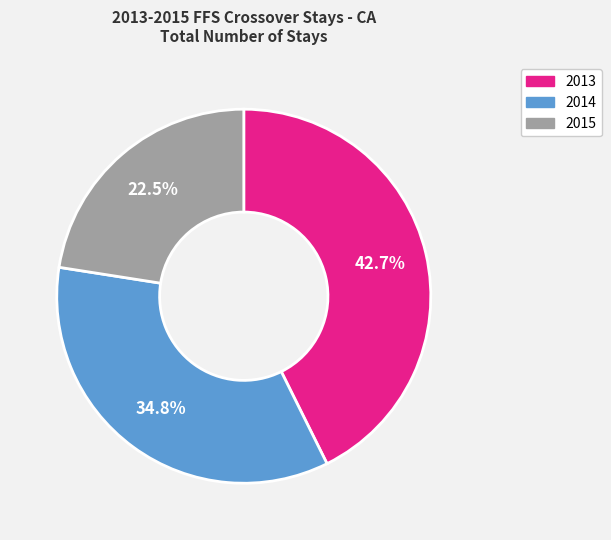

To the nearest percent, what is the combined percentage of 2014 and 2015?

57%